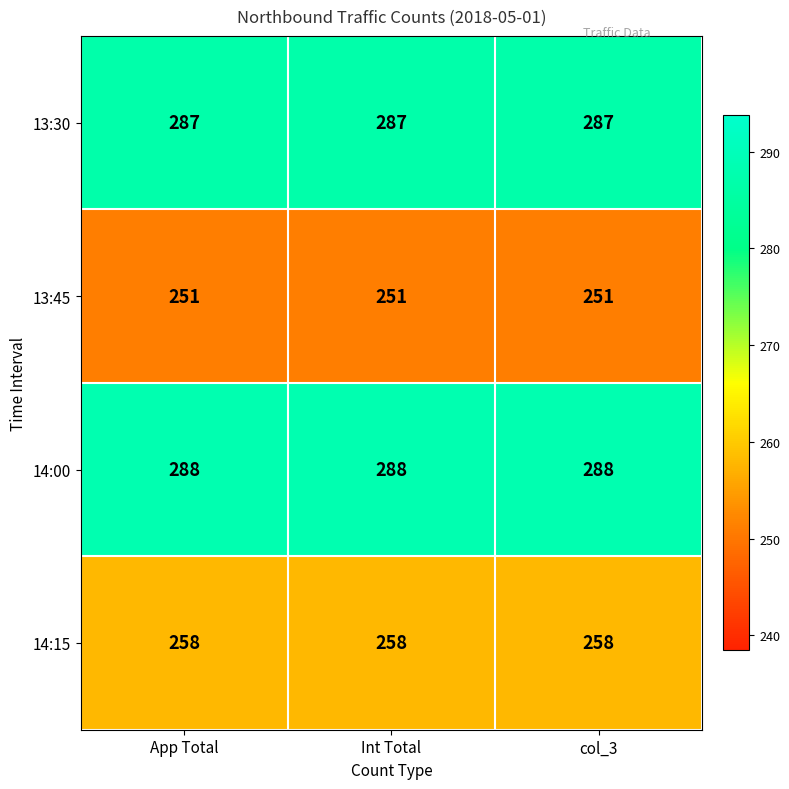

Is it true that 13:45 equals 356 at App Total?

False